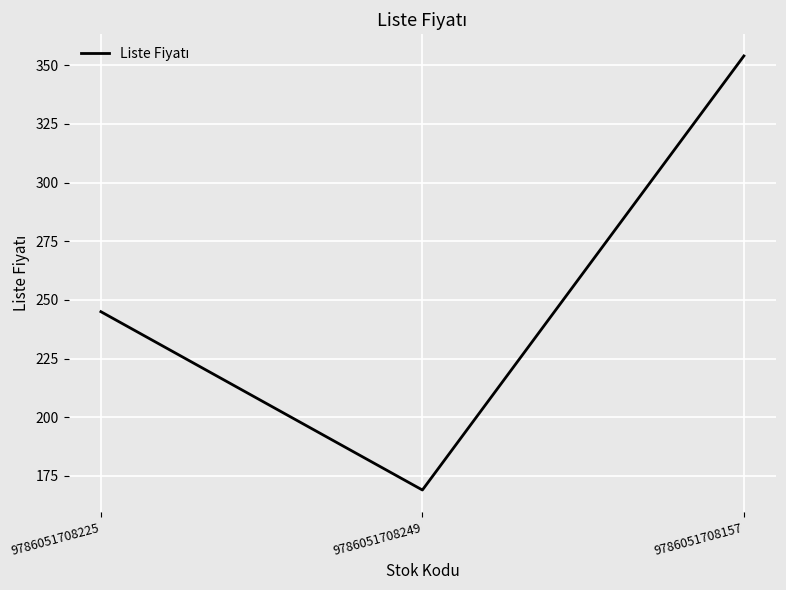

What position from the right is 9786051708249?

2